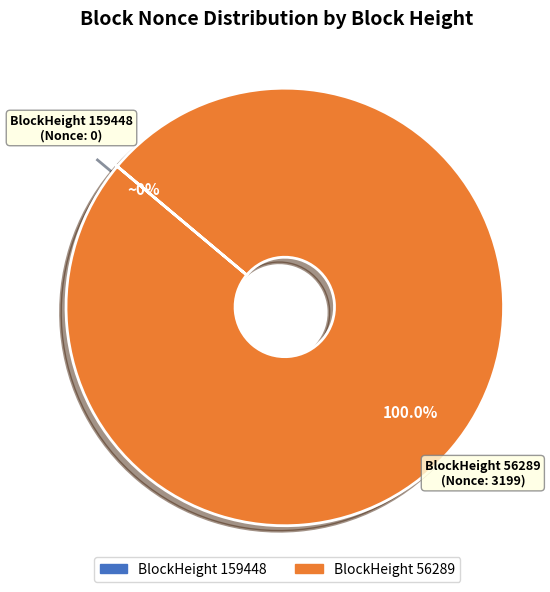

To the nearest percent, what is the difference between the 159448 and 56289 slice percentages?

100%